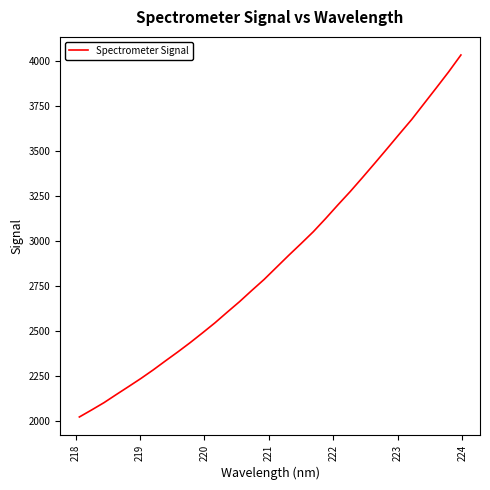

What is the smallest value displayed?

2022.0